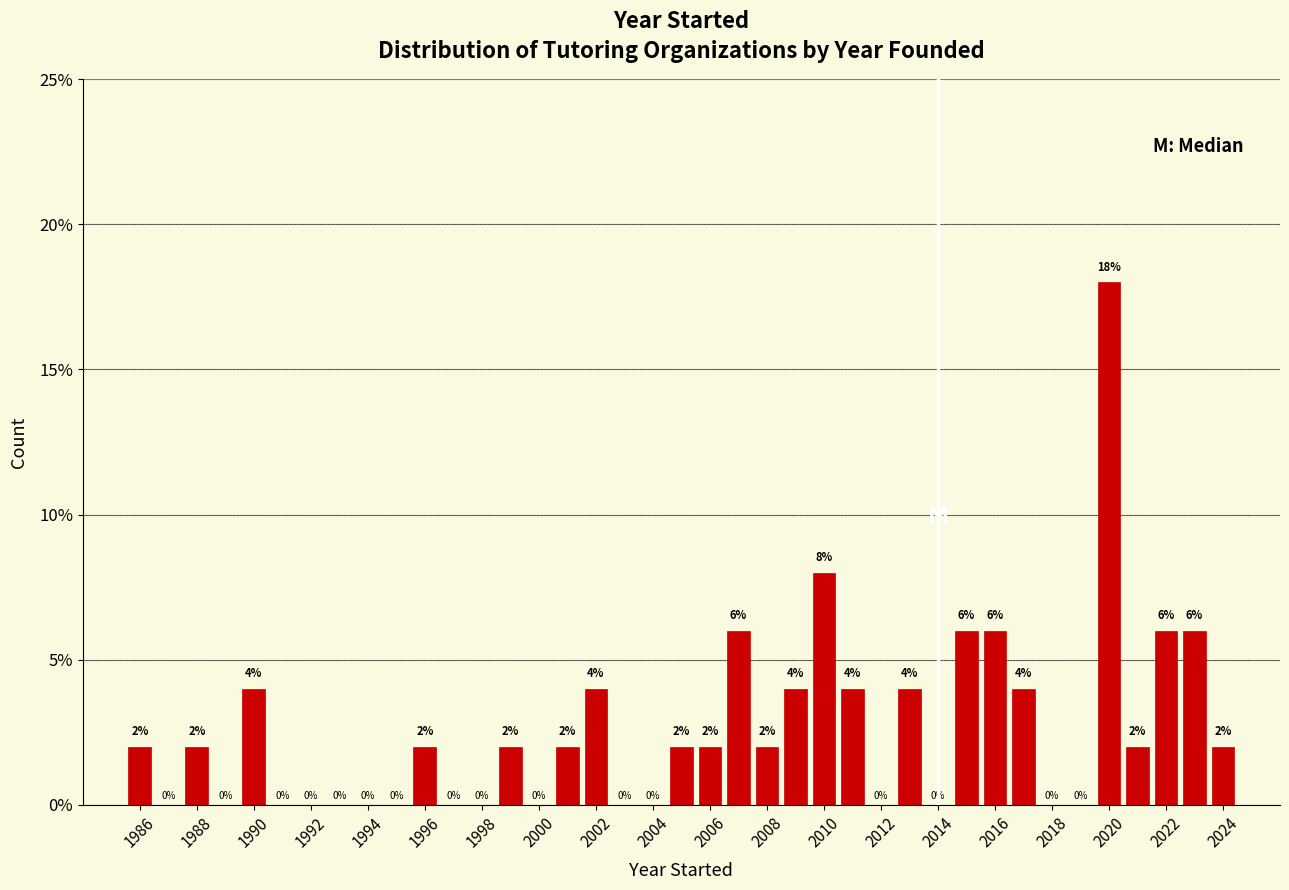

What is the height of the bar covering 2006.5 to 2007.5 on the x-axis? The bar edges are not printed on the chart, so give them approximately, as read against the axis.

6